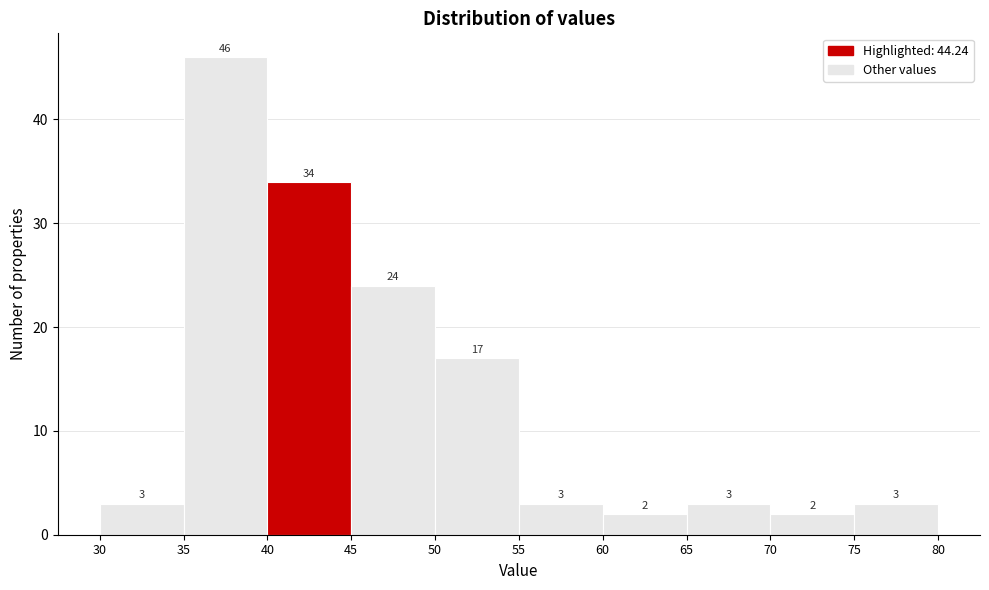

Over which range of the x-axis is the bar tallest?

35 to 40